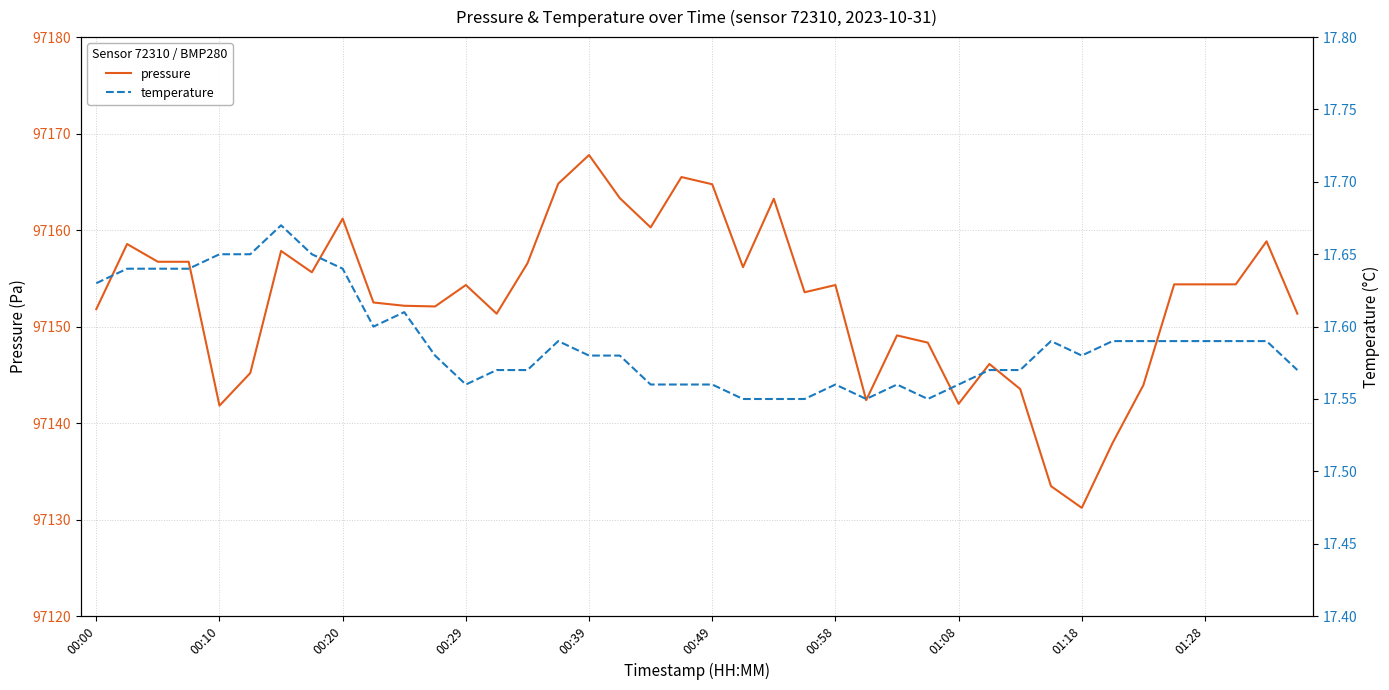

What are all the series names shown in the legend?

pressure, temperature